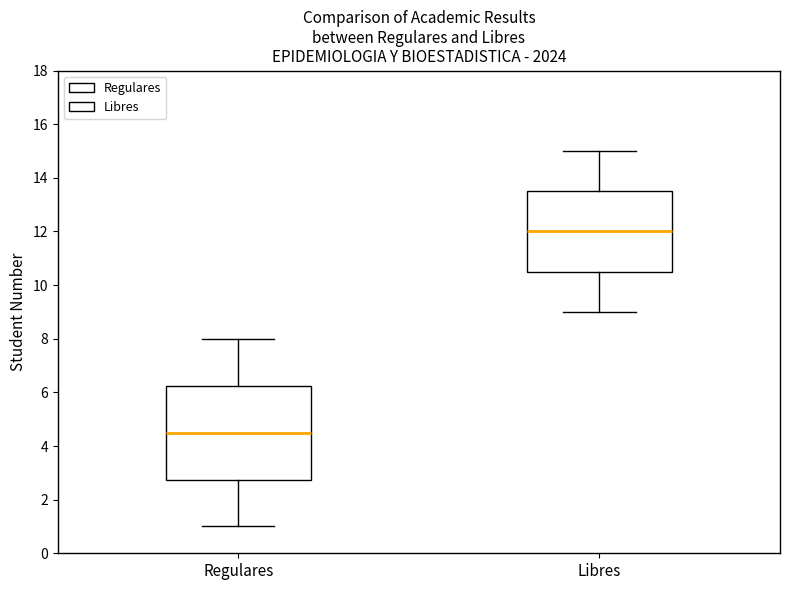

Which box has the lowest median line?

Regulares